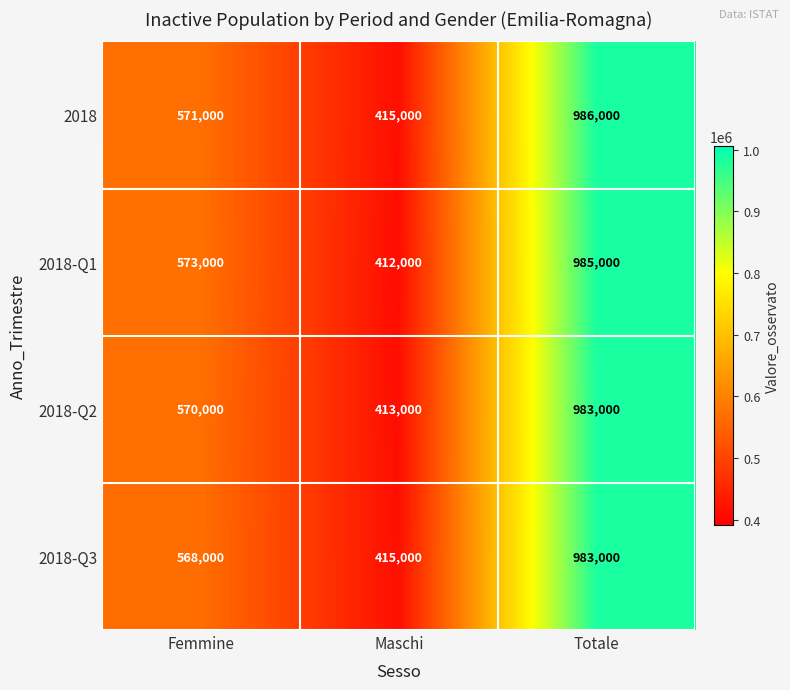

Which series has the largest total across all categories?

2018